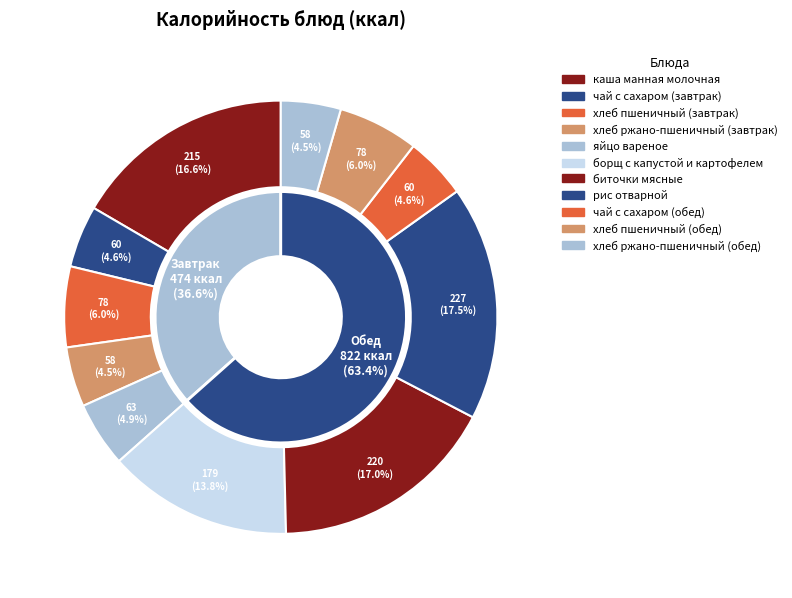

Is there a majority slice in this chart?

No